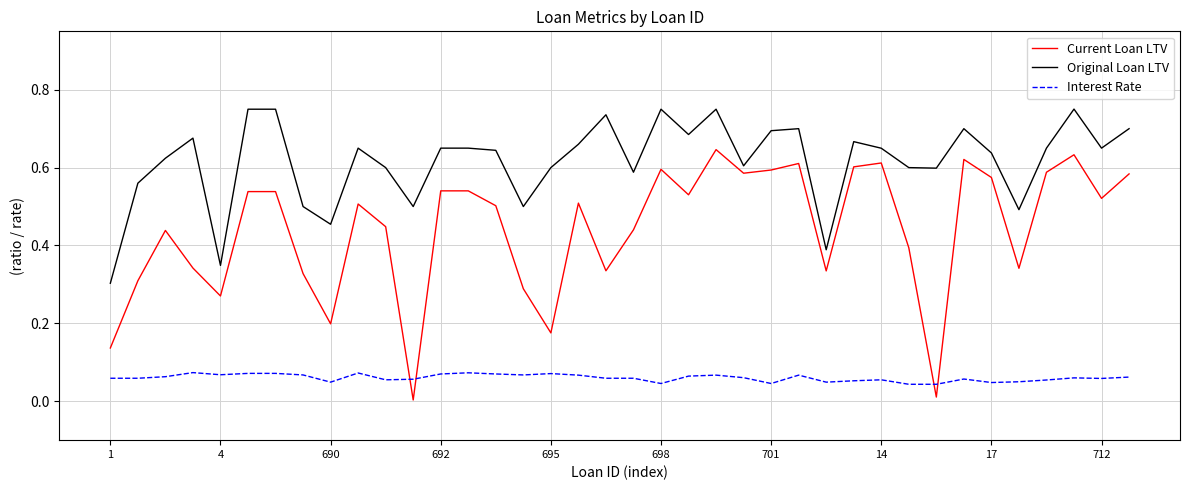

True or false: Original Loan LTV and Interest Rate intersect in this chart.

False